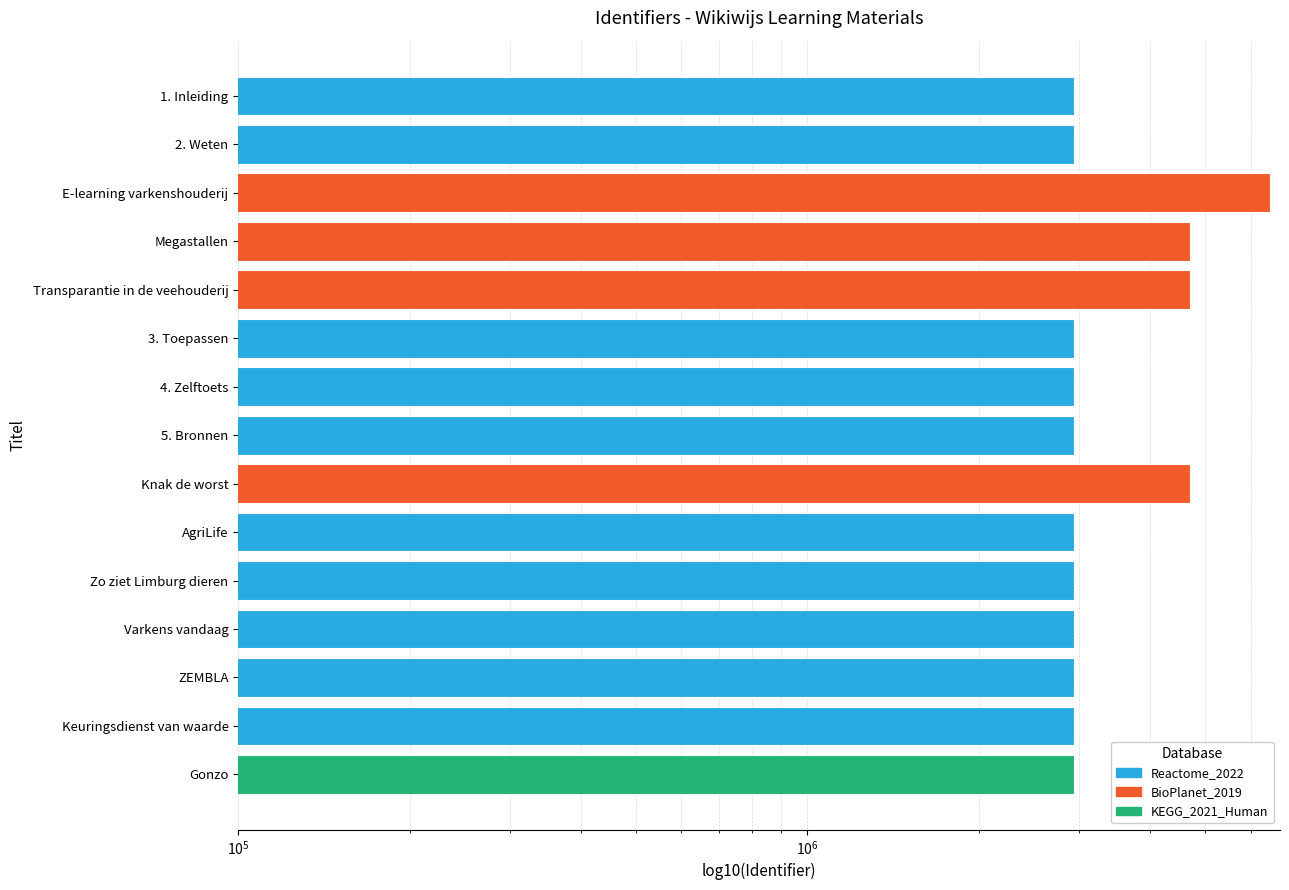

How many values exceed 2940314?

7